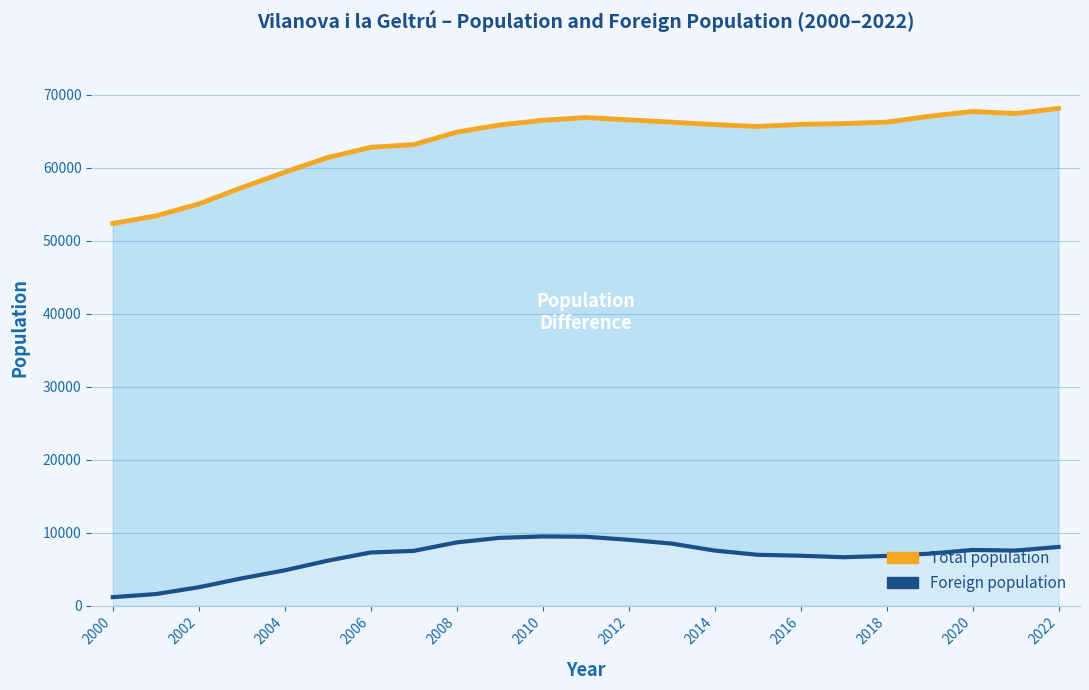

True or false: Total population and Foreign population intersect in this chart.

False